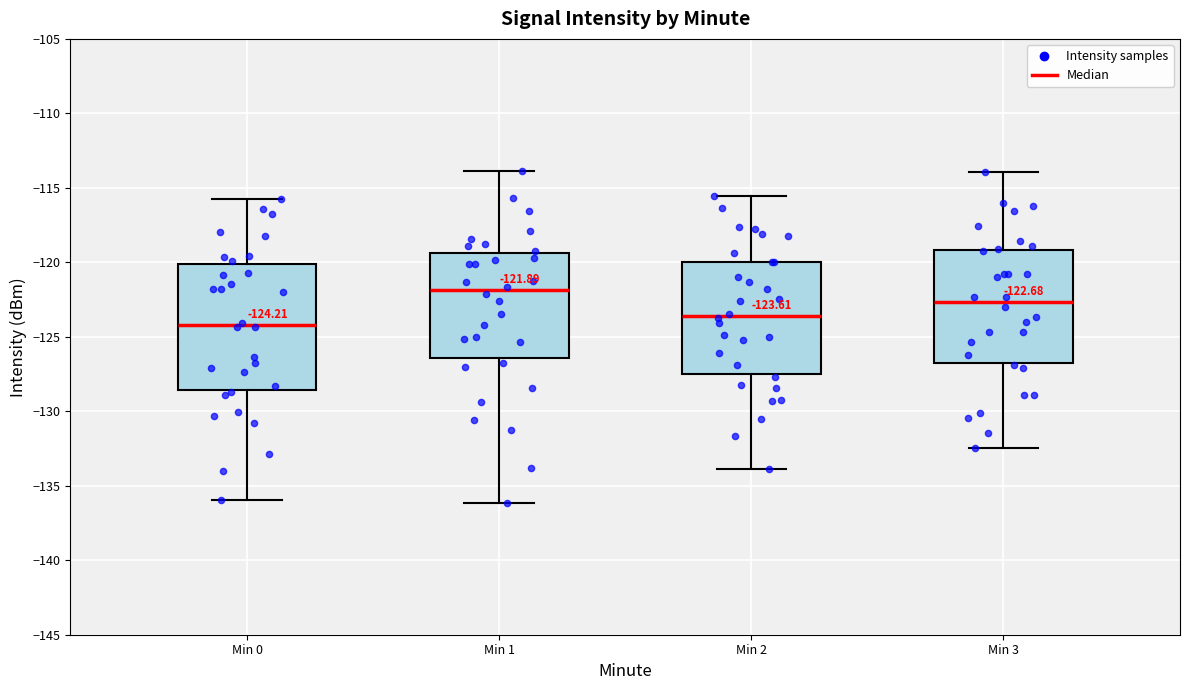

Comparing the boxes themselves (not the whiskers), which one is the tallest?

Min 0